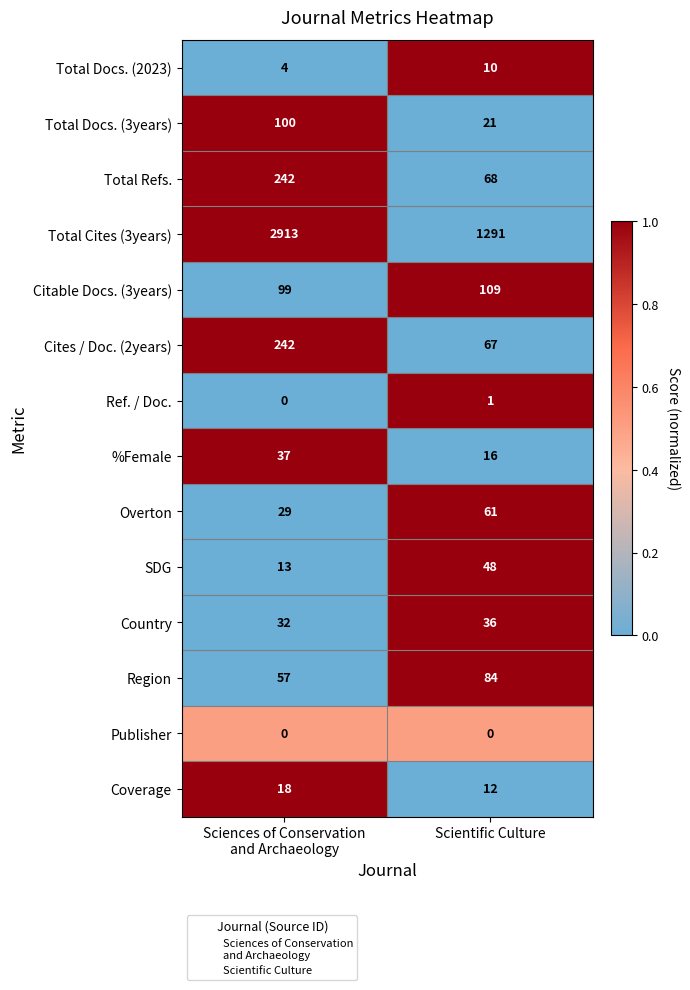

The SDG series shows 79 at Scientific Culture. True or false?

False